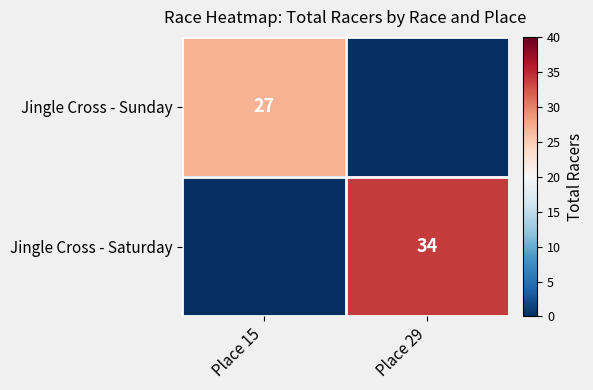

The Jingle Cross - Saturday series shows 34 at Place 29. True or false?

True